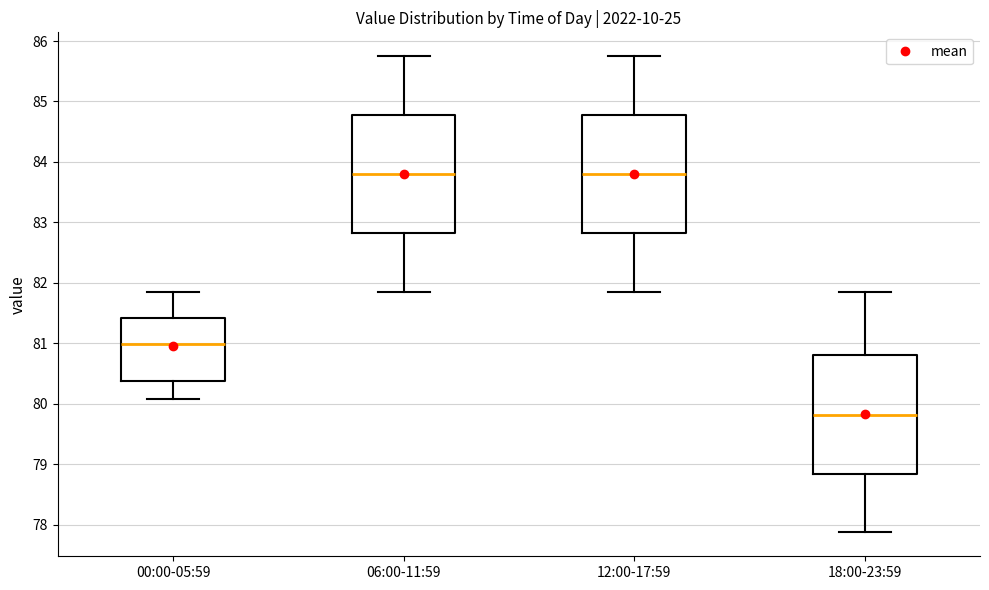

Reading left to right, read every box against the y-axis: the position of its median line, the range the box covers, and the ends of its whiskers. The values are not printed on the chart, so give them approximately, as read against the axis.

00:00-05:59: median 81.0, box 80.4 to 81.4, whiskers 80.1 to 81.8
06:00-11:59: median 83.8, box 82.8 to 84.8, whiskers 81.8 to 85.8
12:00-17:59: median 83.8, box 82.8 to 84.8, whiskers 81.8 to 85.8
18:00-23:59: median 79.8, box 78.8 to 80.8, whiskers 77.9 to 81.8